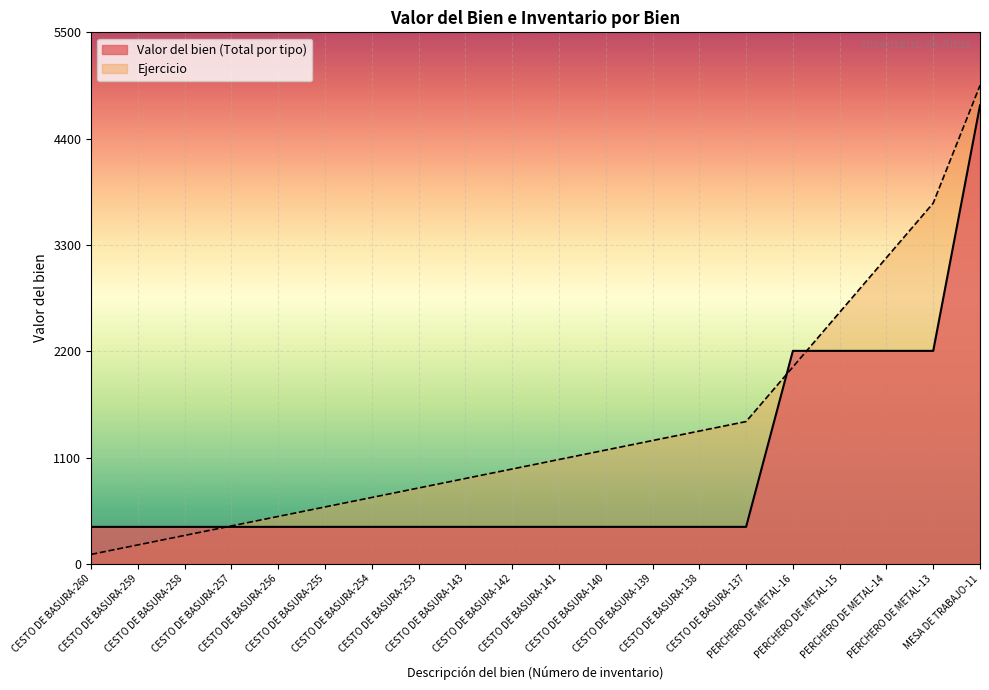

Reading left to right, extract all data points from this chart.

382.8	382.8	382.8	382.8	382.8	382.8	382.8	382.8	382.8	382.8	382.8	382.8	382.8	382.8	382.8	2204.0	2204.0	2204.0	2204.0	4744.4